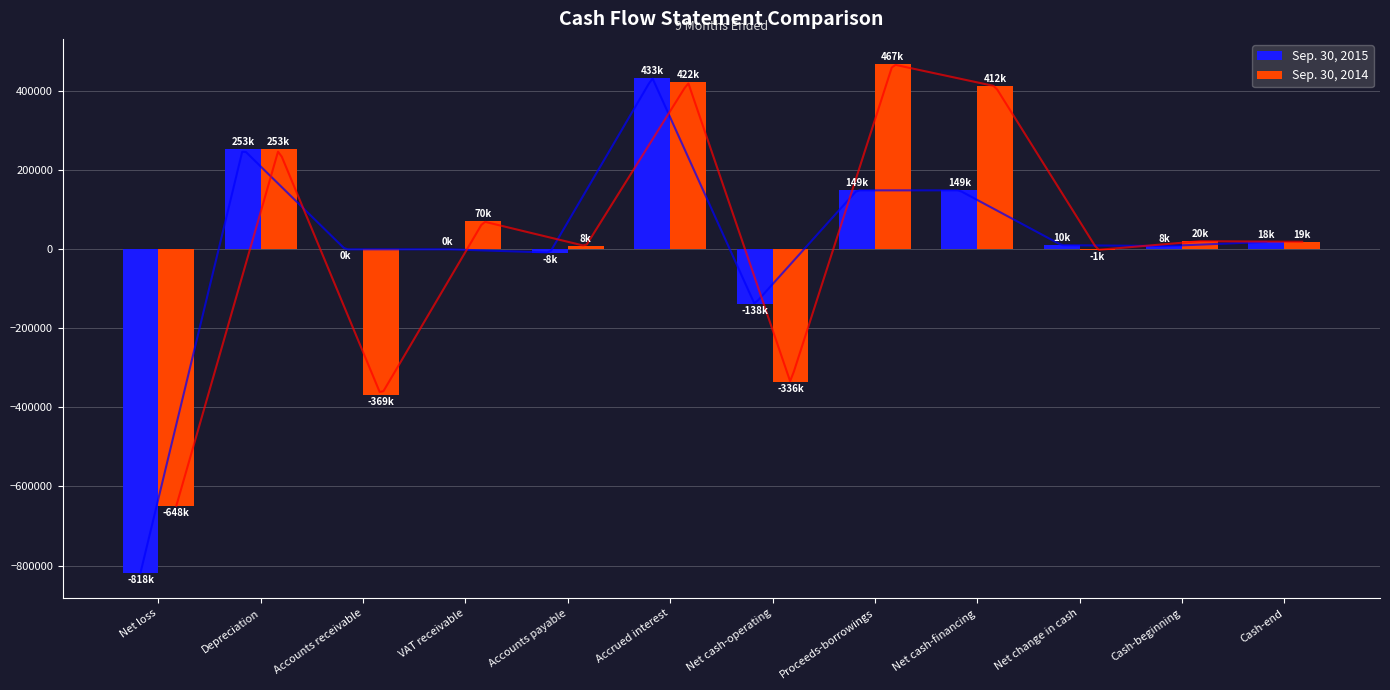

What is the difference between the Sep. 30, 2014 values at Accounts receivable and Depreciation?

622197